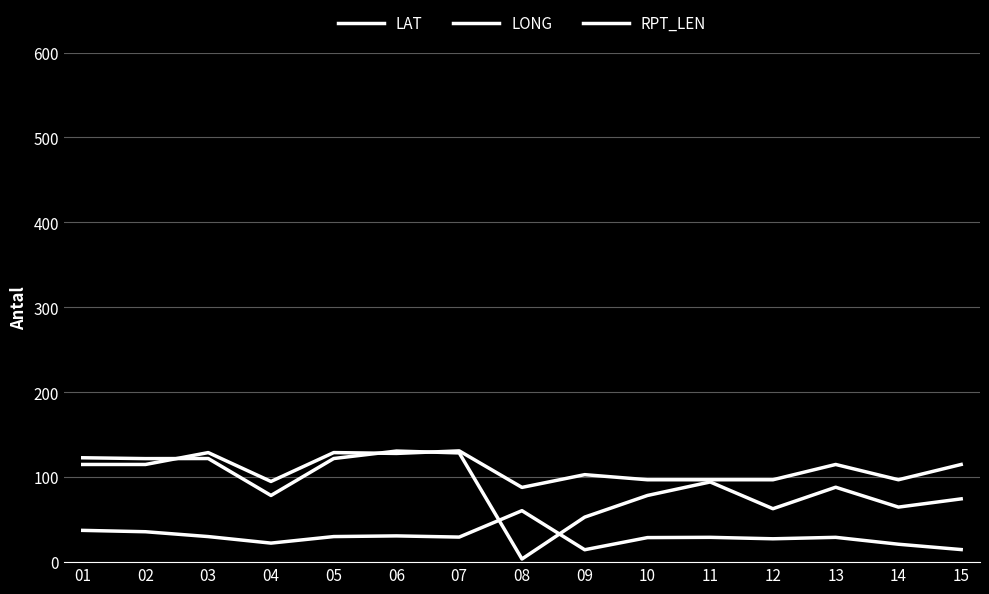

True or false: LAT and RPT_LEN intersect in this chart.

False